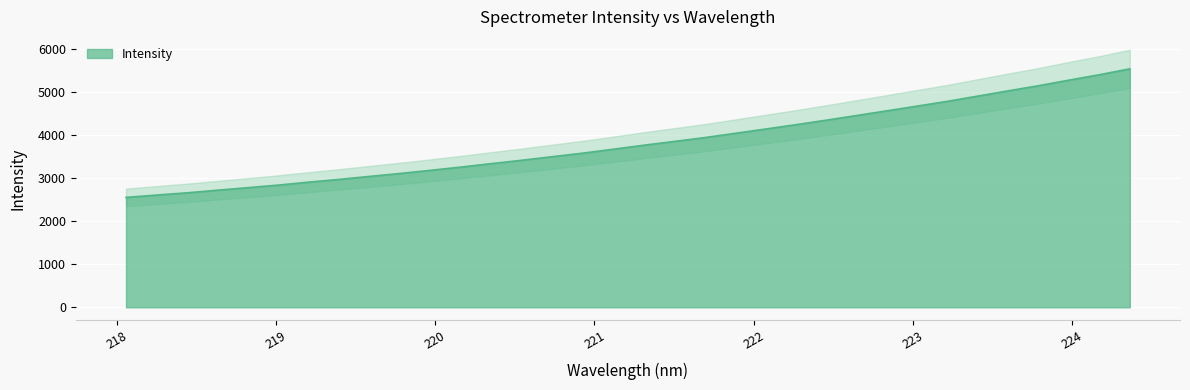

What is the difference between the maximum and second lowest values?

2933.8